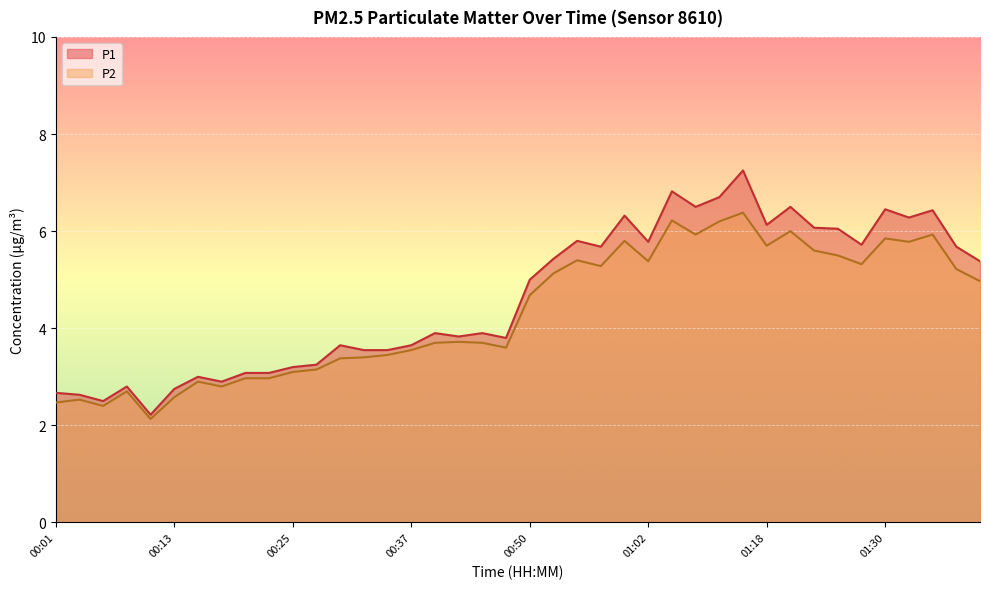

What is the value of the P1 point at the 37th from the left?

6.3